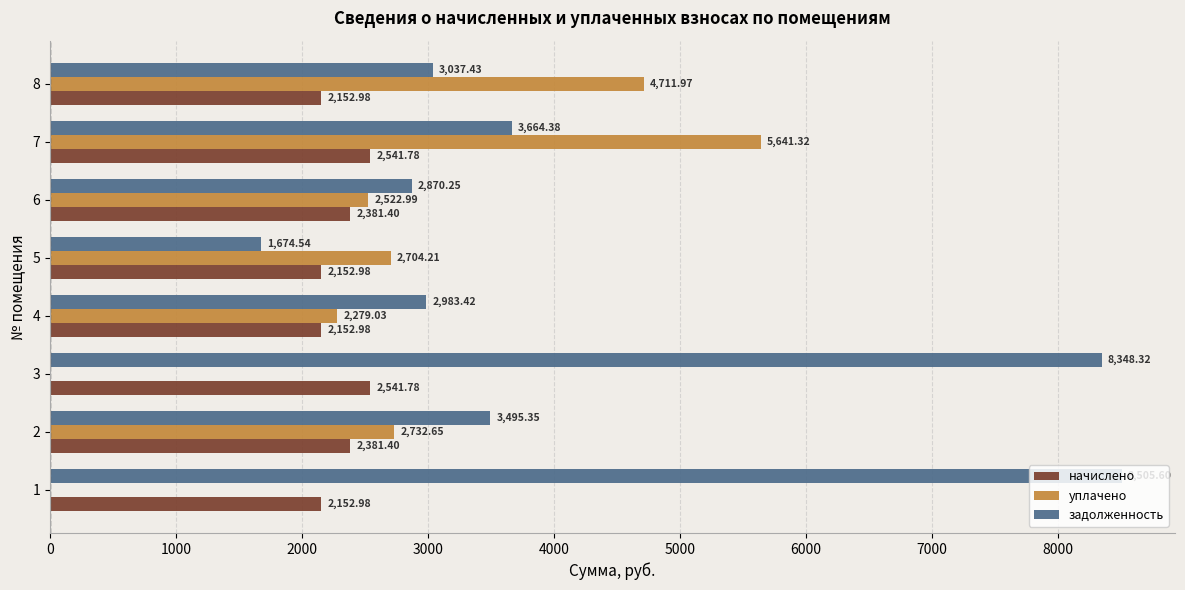

What is the total value across all series at 5?

6531.7